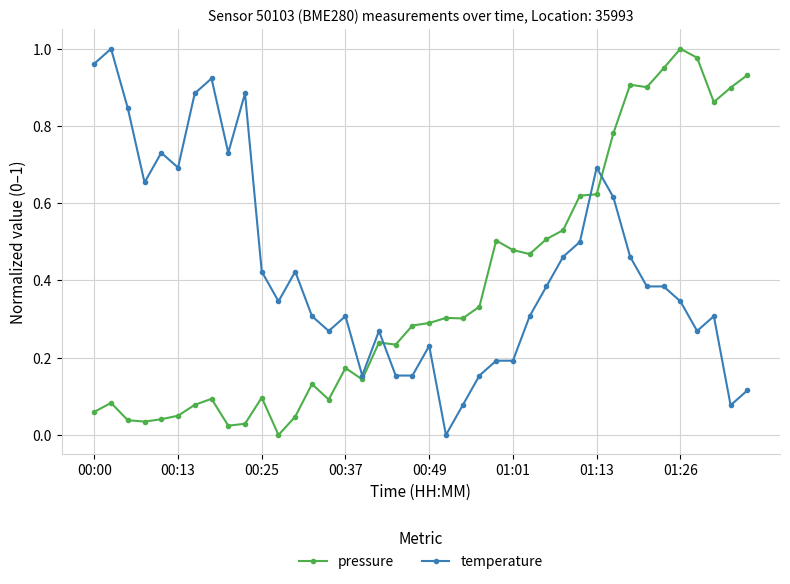

Which series has the largest total across all categories?

temperature